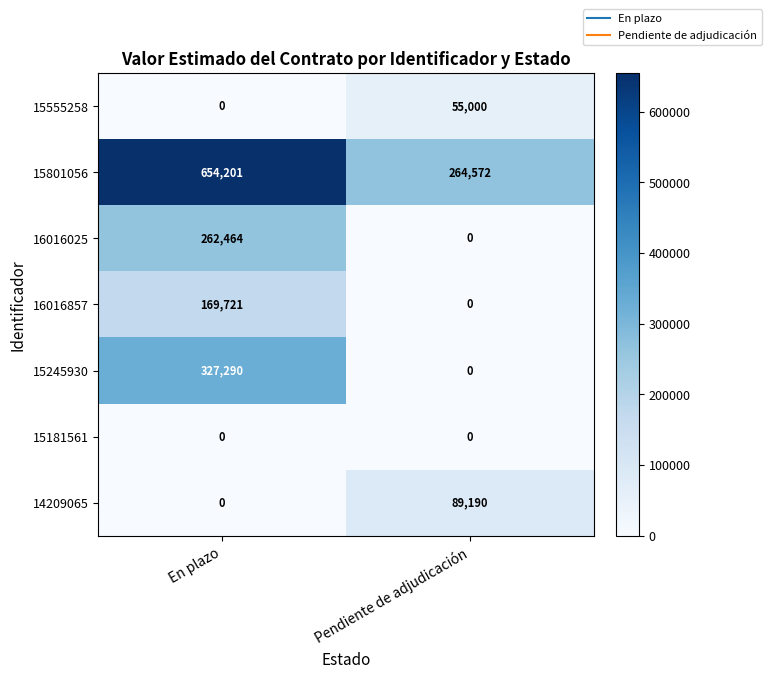

What is the sum of the 16016025 values at Pendiente de adjudicación and En plazo?

262464